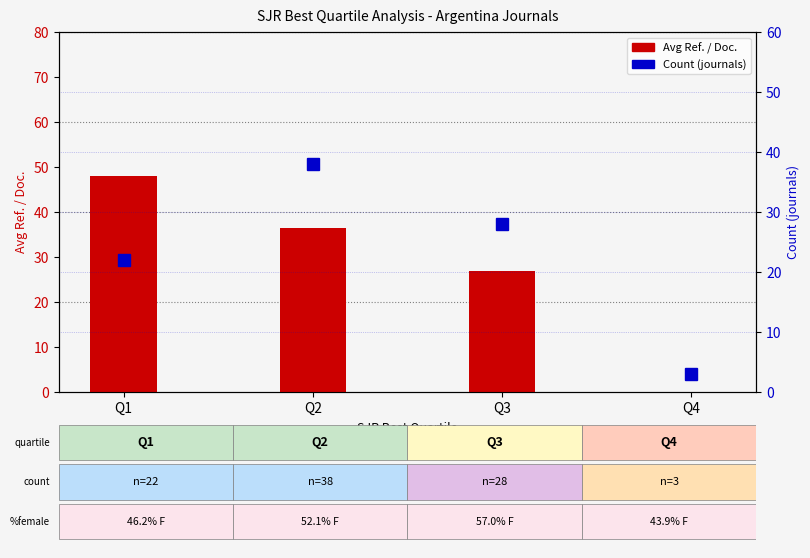

At which category does the chart reach its peak across all series?

Q1